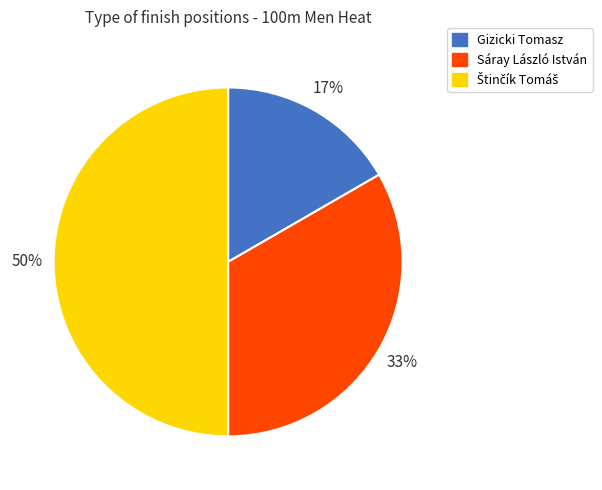

The Sáray László István slice represents 33% of the pie. True or false?

True